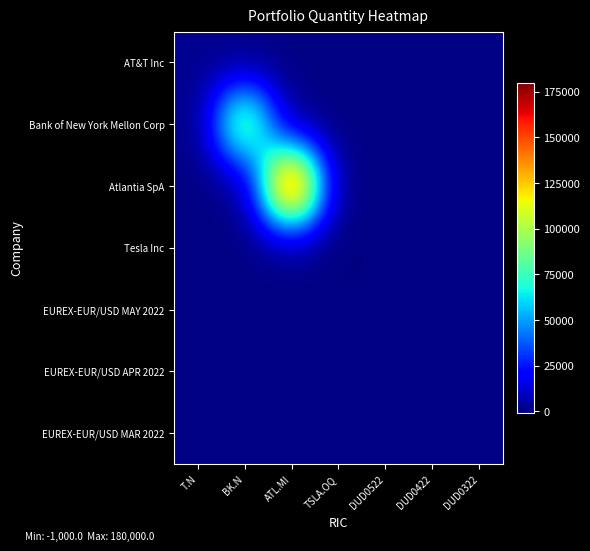

Which series has the largest total across all categories?

Atlantia SpA